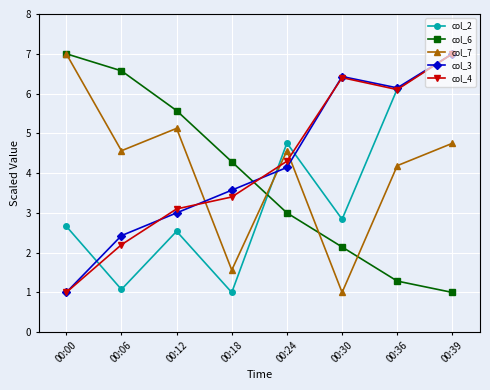

What is the difference between the second highest and minimum values in the col_7 series?

4.1